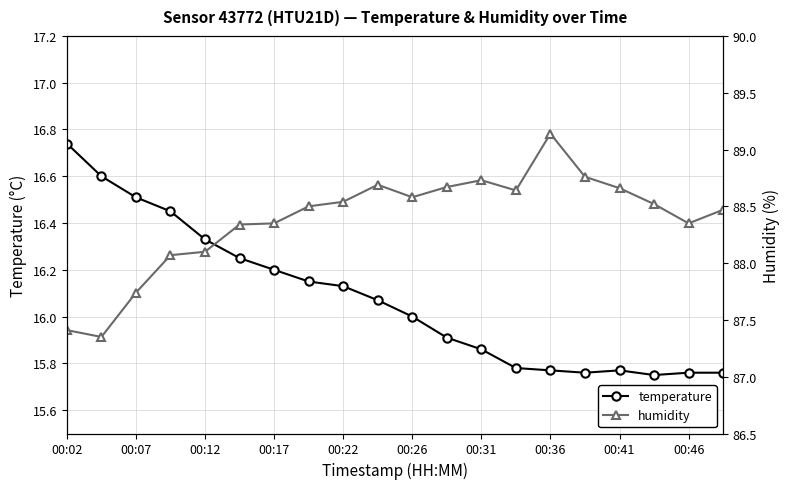

True or false: temperature and humidity cross at least once.

False